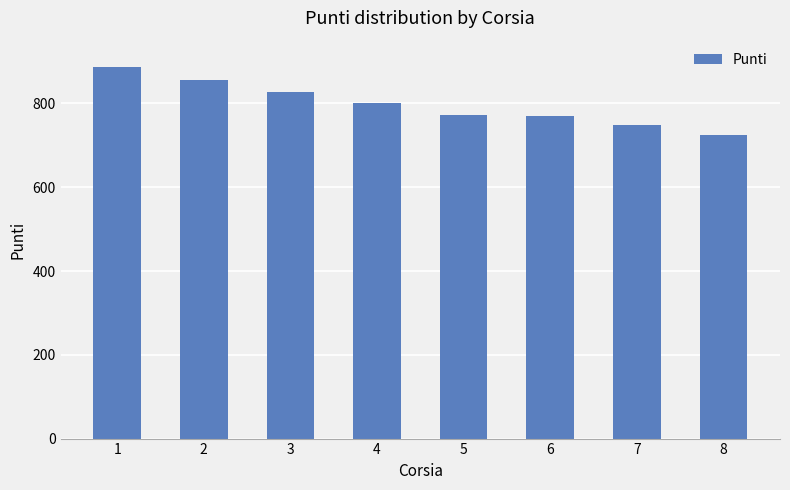

How many data points are less than 802?

4